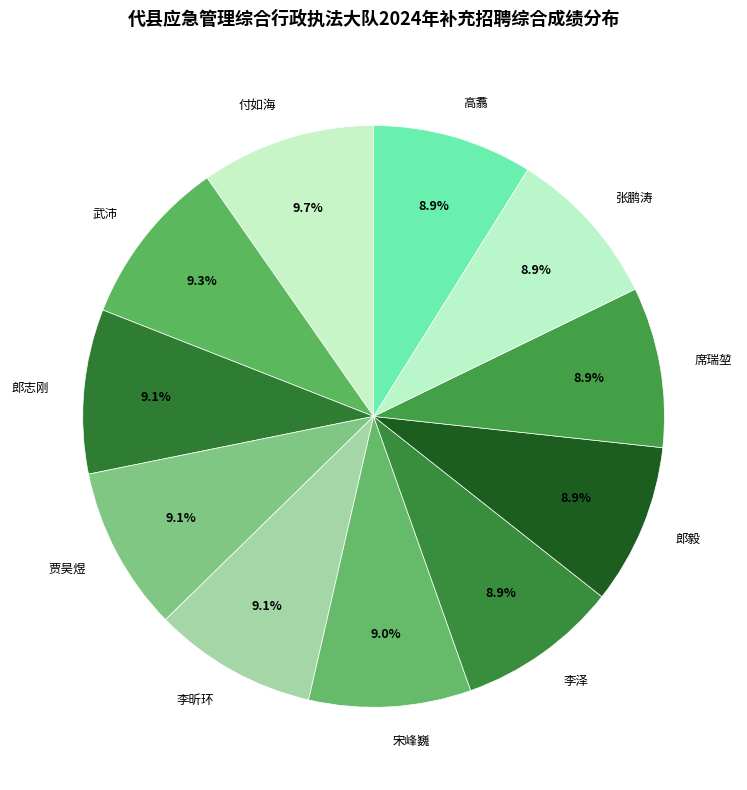

Is the sum of 宋峰巍 and 李泽 greater than half?

No